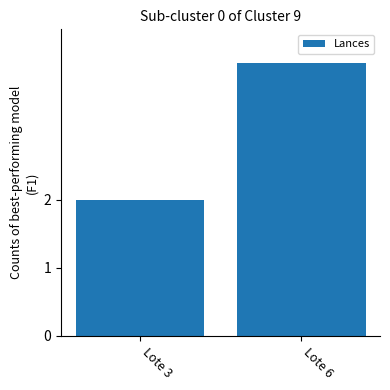

Does the chart contain any negative values?

No